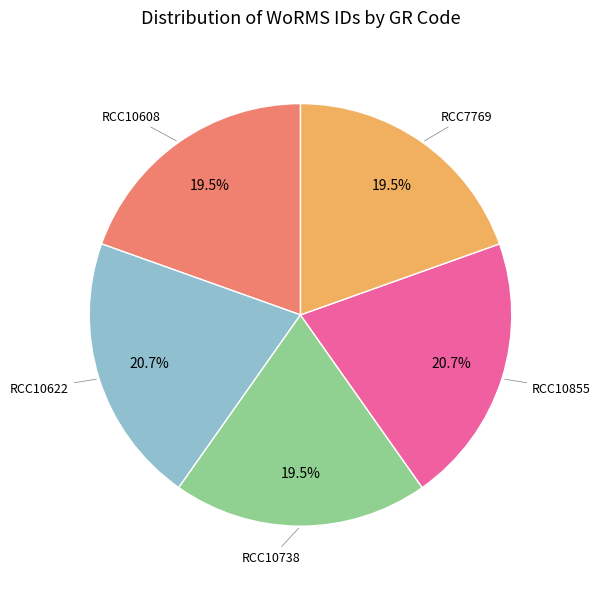

Does any single category account for the majority?

No